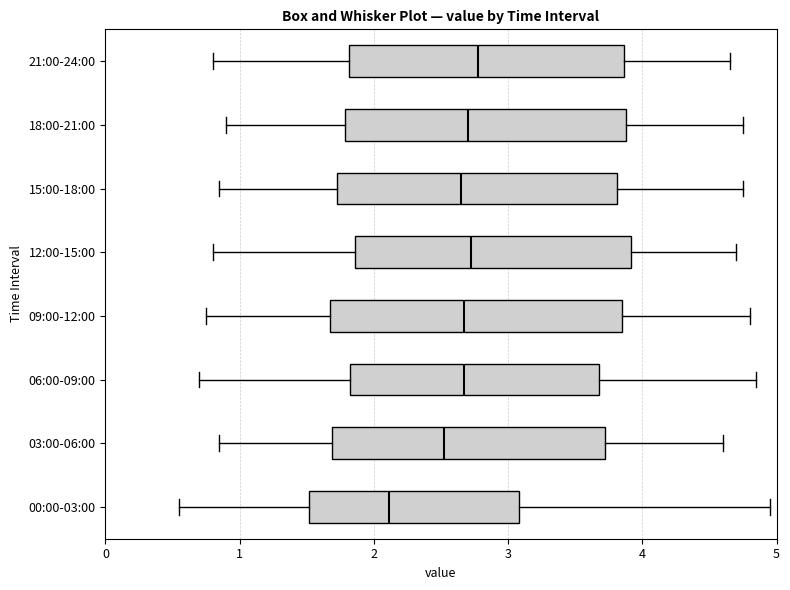

Reading bottom to top, read every box against the x-axis: the position of its median line, the range the box covers, and the ends of its whiskers. The values are not printed on the chart, so give them approximately, as read against the axis.

00:00-03:00: median 2.1, box 1.5 to 3.1, whiskers 0.6 to 5.0
03:00-06:00: median 2.5, box 1.7 to 3.7, whiskers 0.9 to 4.6
06:00-09:00: median 2.7, box 1.8 to 3.7, whiskers 0.7 to 4.9
09:00-12:00: median 2.7, box 1.7 to 3.9, whiskers 0.8 to 4.8
12:00-15:00: median 2.7, box 1.9 to 3.9, whiskers 0.8 to 4.7
15:00-18:00: median 2.7, box 1.7 to 3.8, whiskers 0.9 to 4.8
18:00-21:00: median 2.7, box 1.8 to 3.9, whiskers 0.9 to 4.8
21:00-24:00: median 2.8, box 1.8 to 3.9, whiskers 0.8 to 4.7